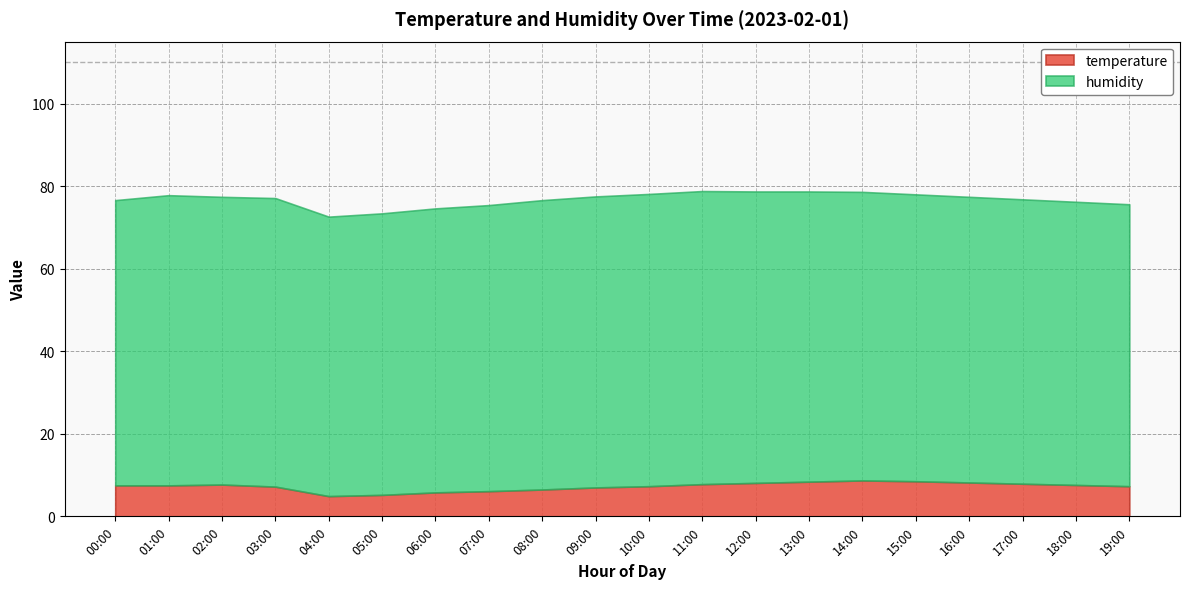

Which series changed the most between 02:00 and 18:00?

humidity